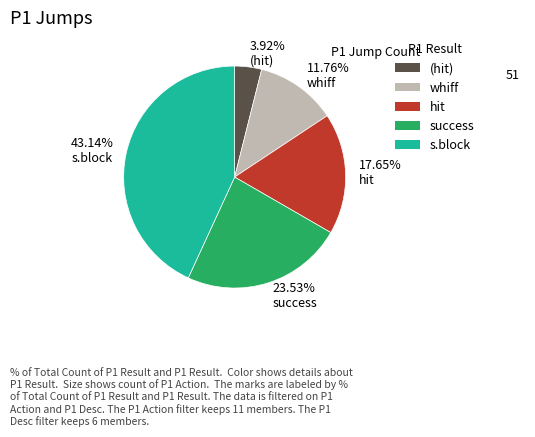

Rank the categories by value from highest to lowest.

43.14% s.block, 23.53% success, 17.65% hit, 11.76% whiff, 3.92% (hit)